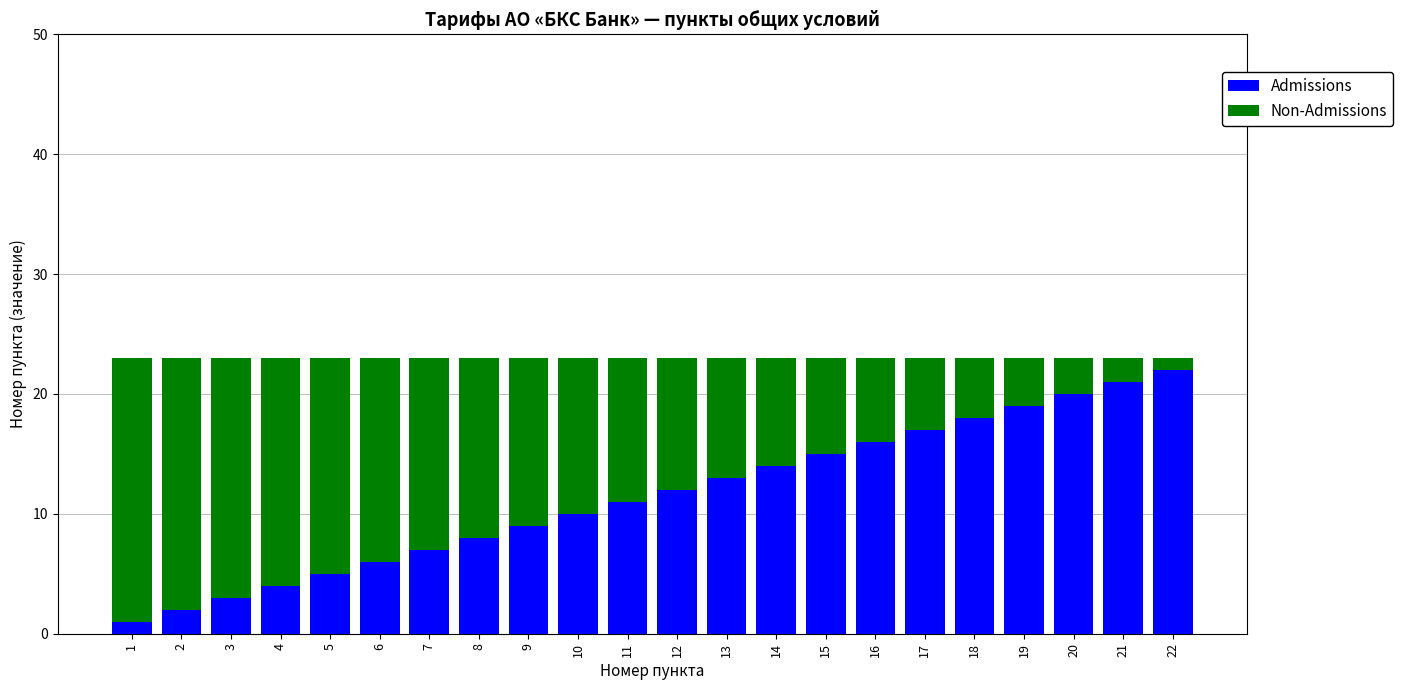

What is the highest value of the Admissions series?

22